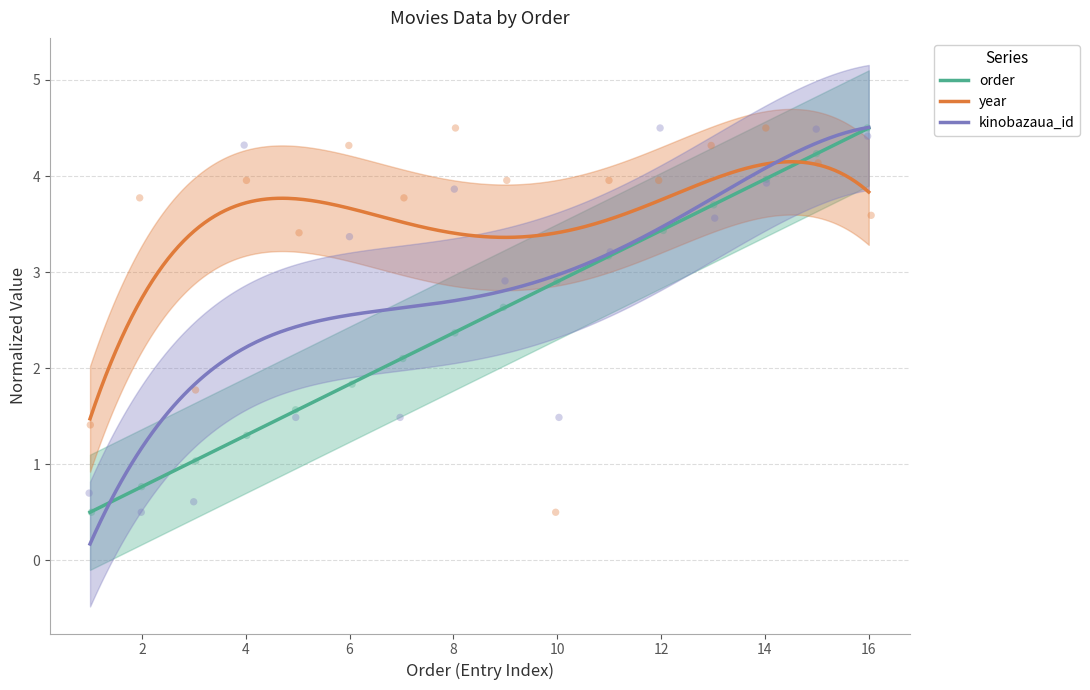

What are all the series names shown in the legend?

order, year, kinobazaua_id